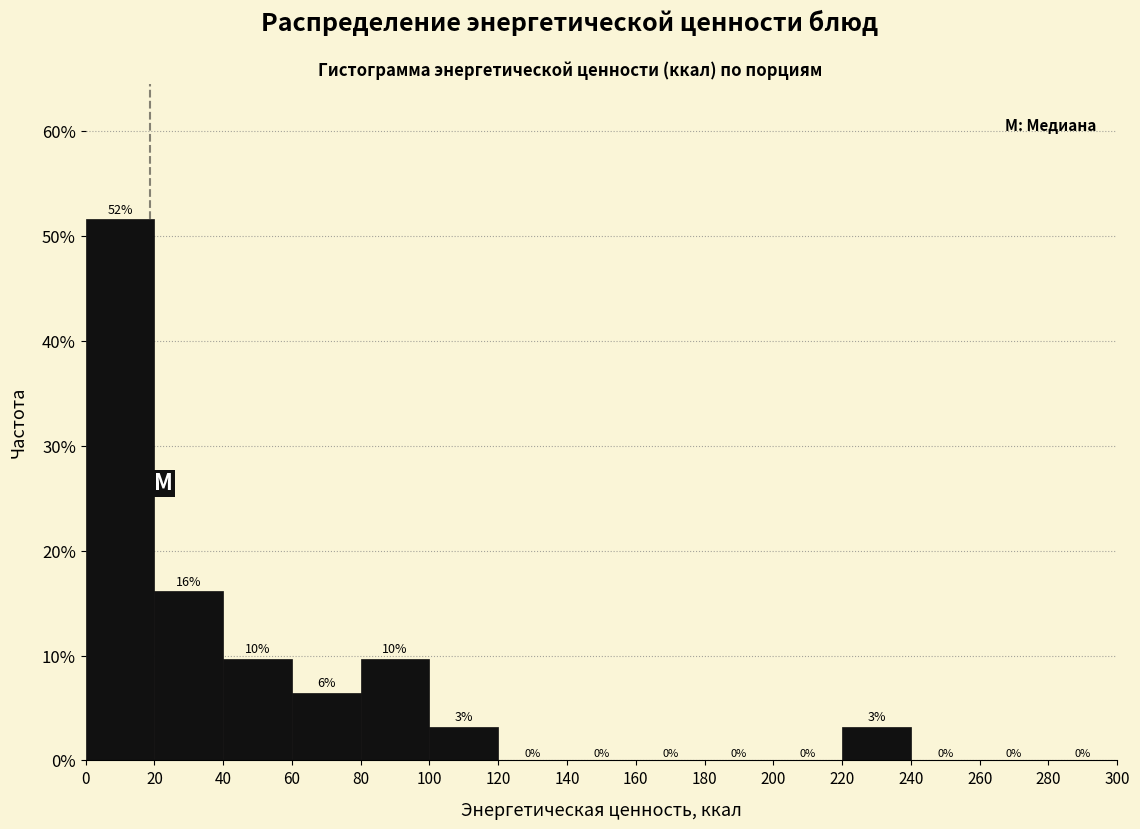

Which range on the x-axis has the tallest bar?

0 to 20